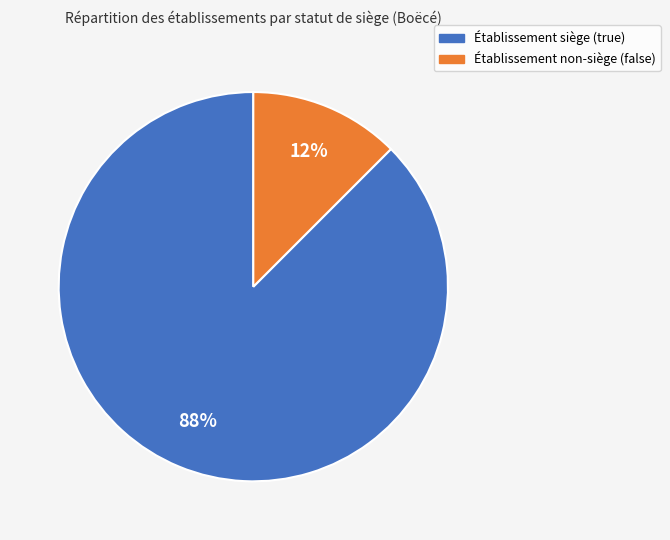

To the nearest percent, what is the average slice percentage?

50%